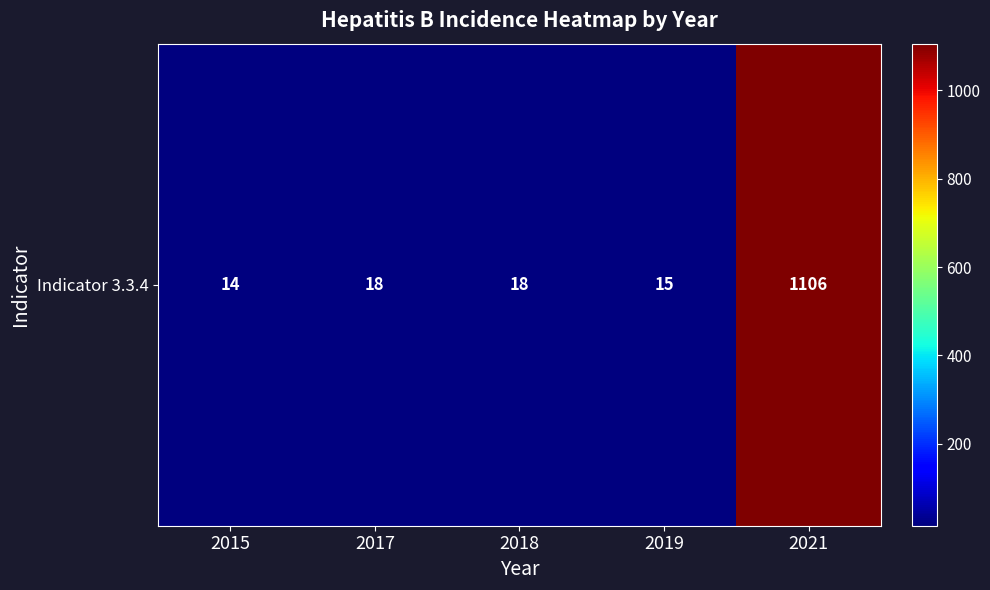

Which has a higher value, 2018 or 2021?

2021